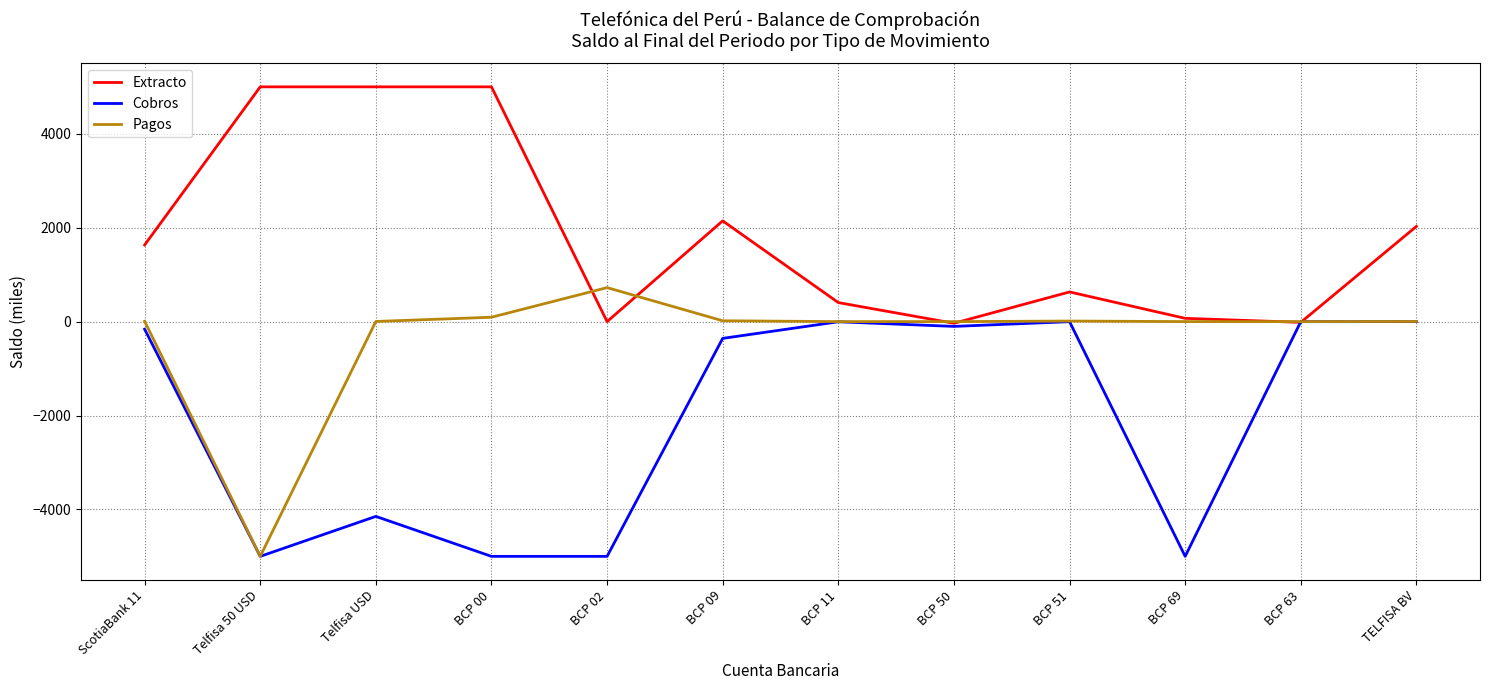

Between ScotiaBank 11 and Telfisa 50 USD, which series saw the biggest shift?

Pagos